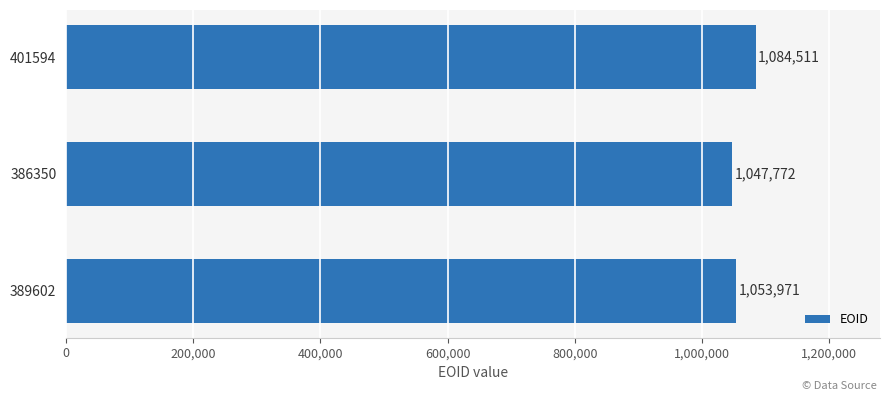

Is it true that the value at 401594 is 1084511?

True